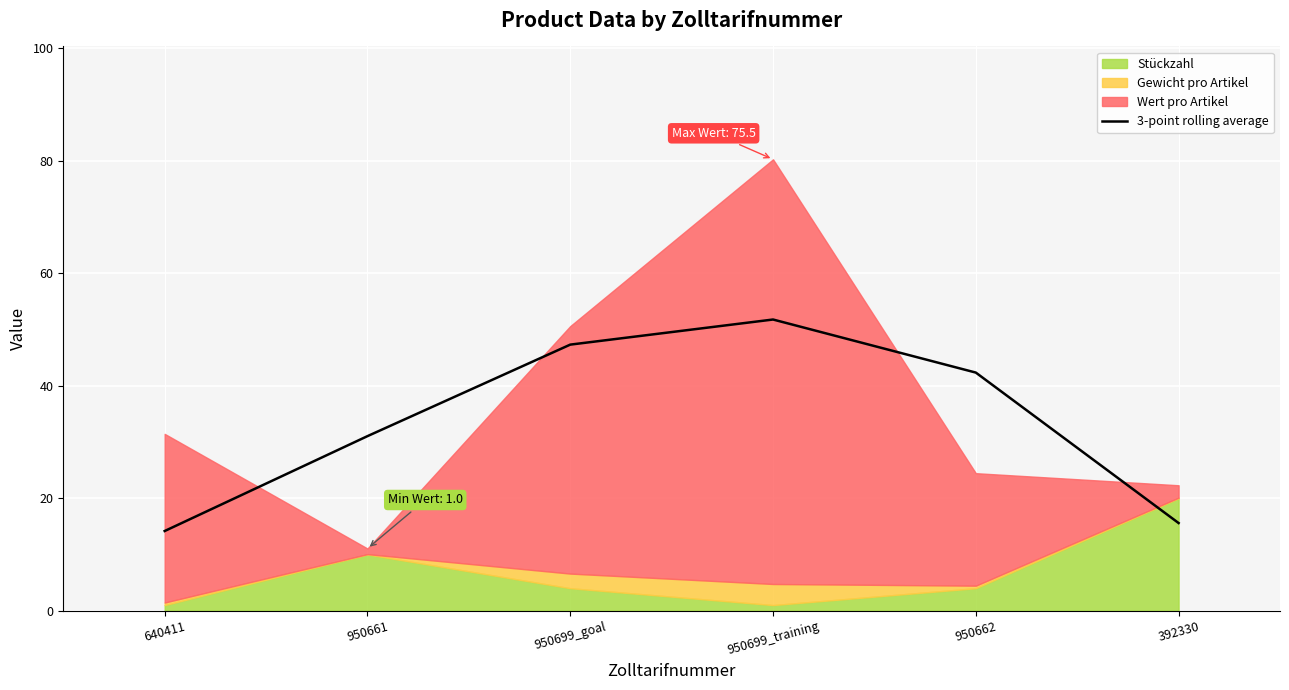

Count the number of values greater than 42.

3